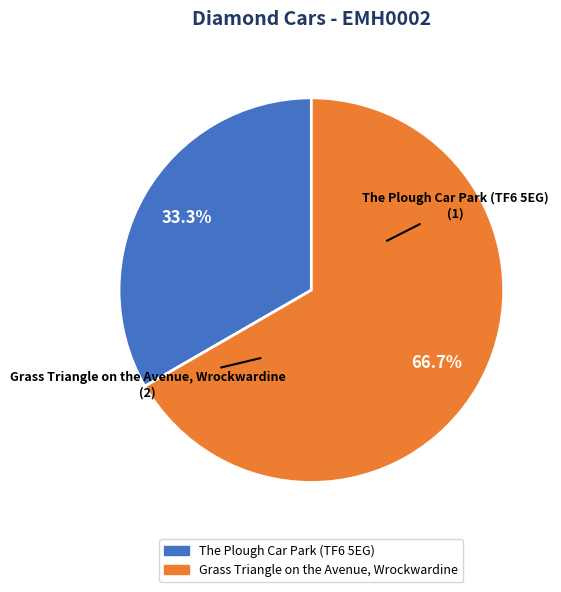

What is the ratio of the value at The Plough Car Park (TF6 5EG) to the value at Grass Triangle on the Avenue, Wrockwardine?

0.5